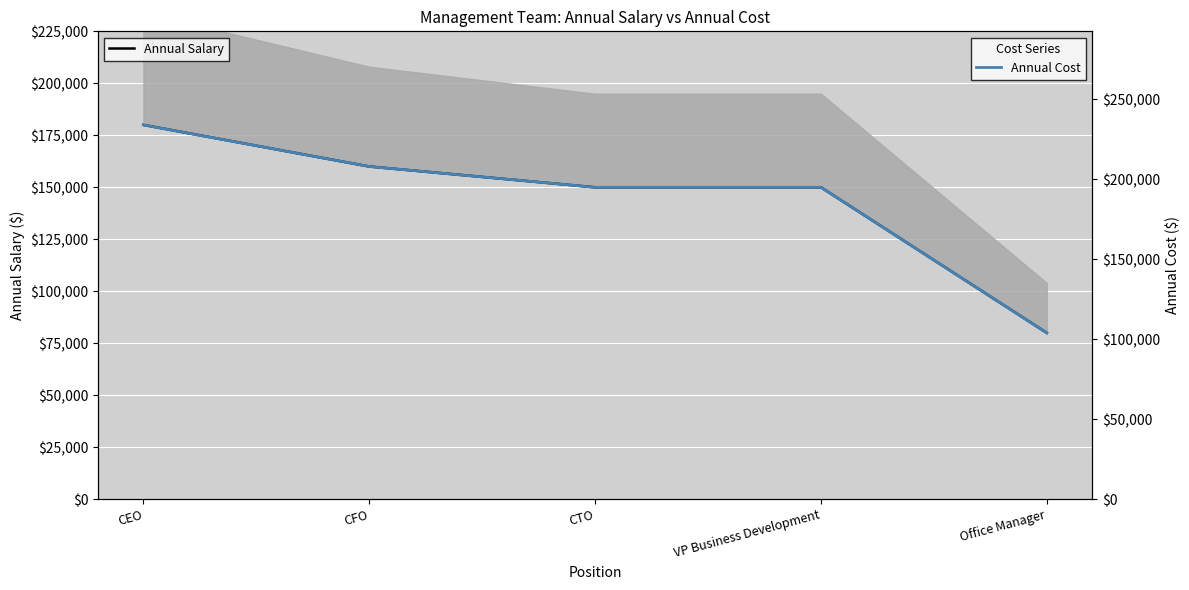

Which series has the widest spread of values?

Annual Cost